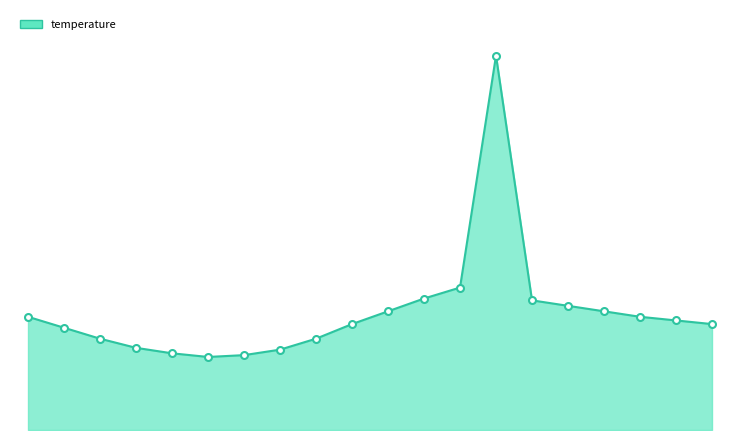

Rank the categories by value from highest to lowest.

13:00, 12:00, 11:00, 14:00, 15:00, 10:00, 16:00, 00:00, 17:00, 18:00, 09:00, 19:00, 01:00, 02:00, 08:00, 03:00, 07:00, 04:00, 06:00, 05:00